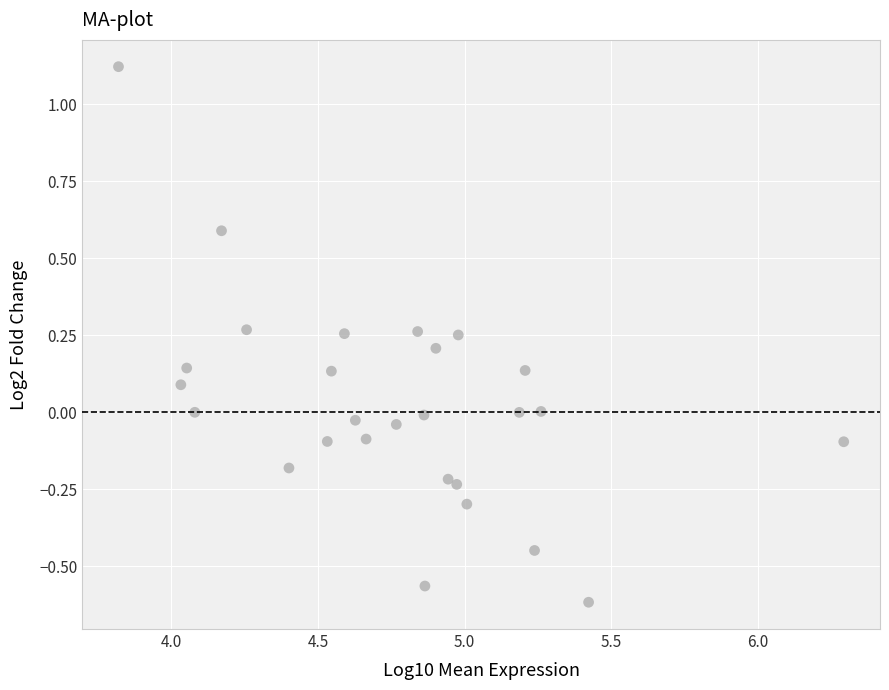

What is the range of Y values (max minus min)?

1.7